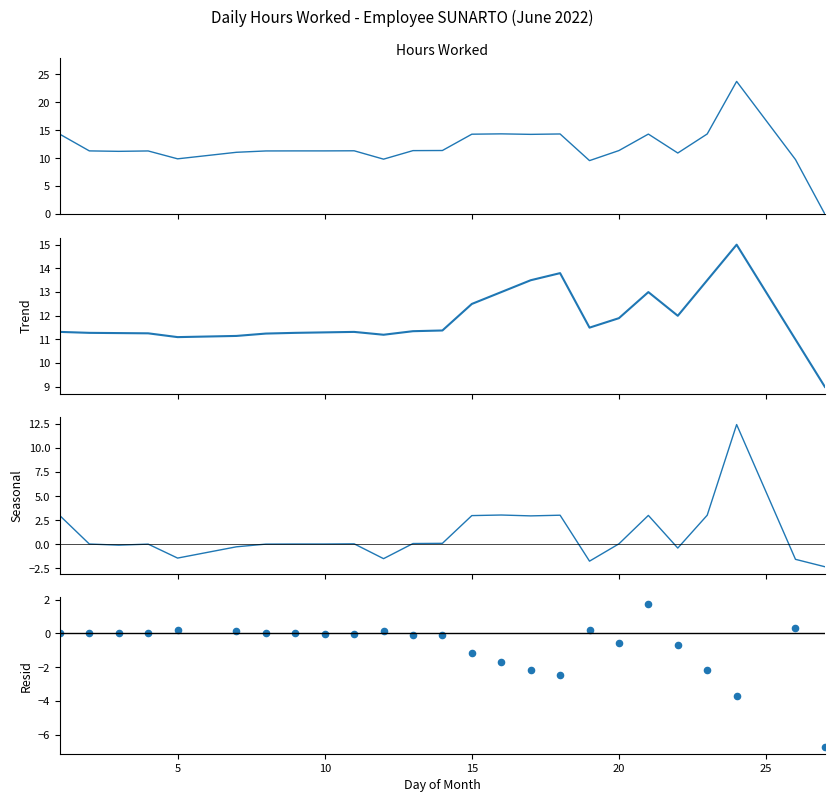

Which series reaches the minimum Y coordinate?

Residual